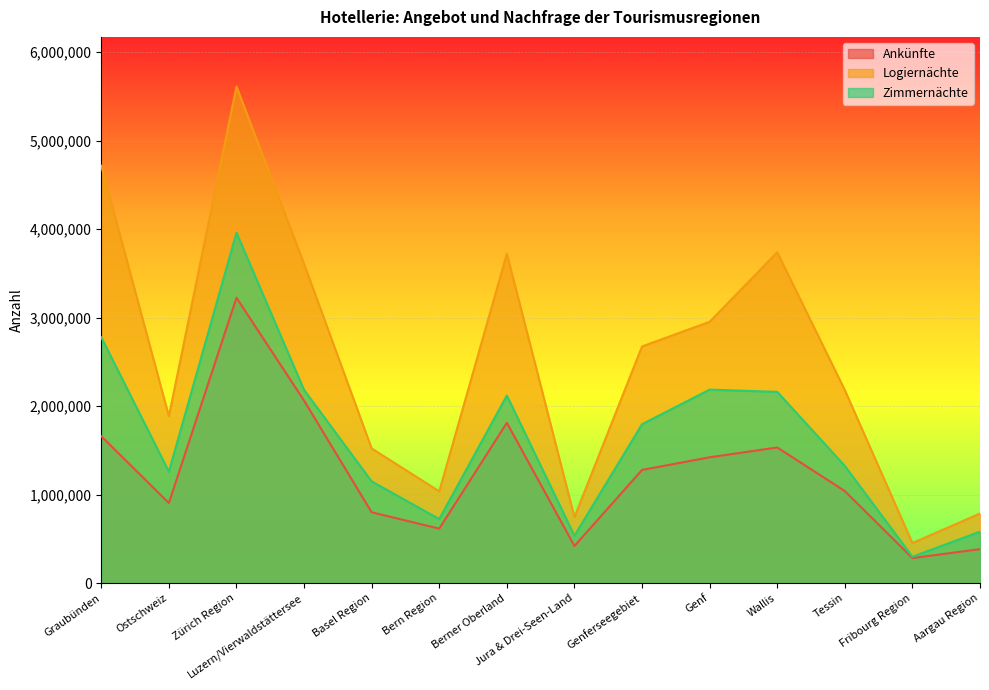

At how many categories does at least one series exceed 1772037?

9